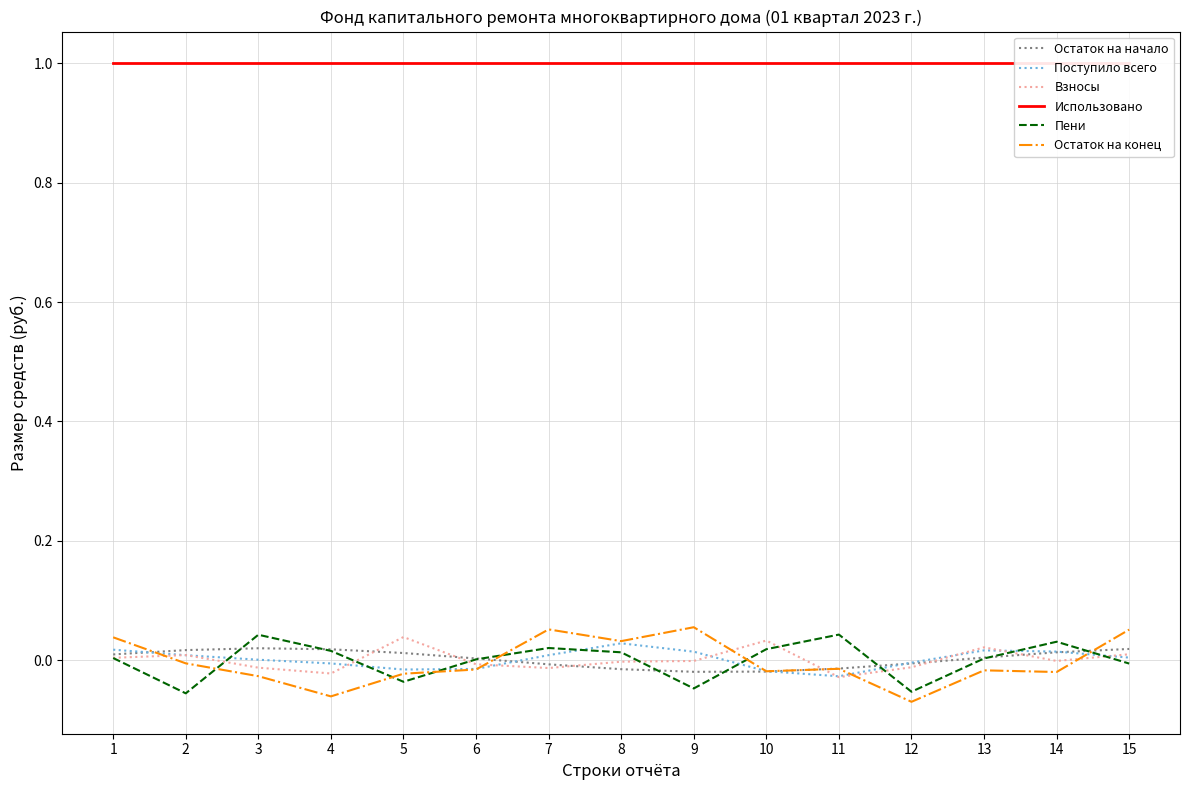

What is the spread (max minus min) of values at 14?

1.0